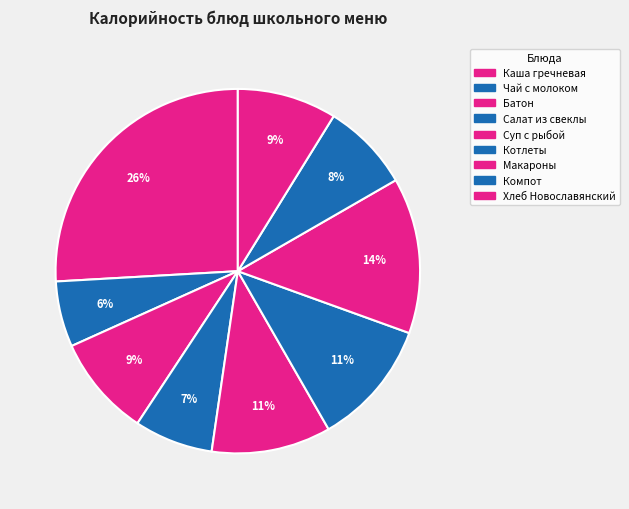

How many slices are in this pie chart?

9